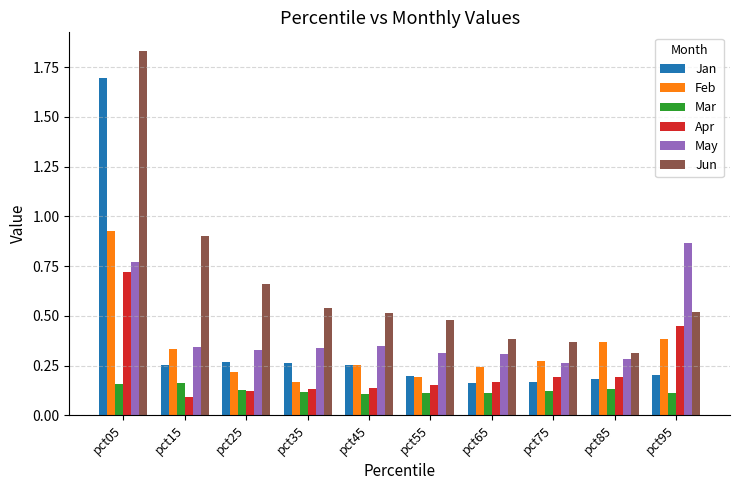

How many bars are there in total?

60